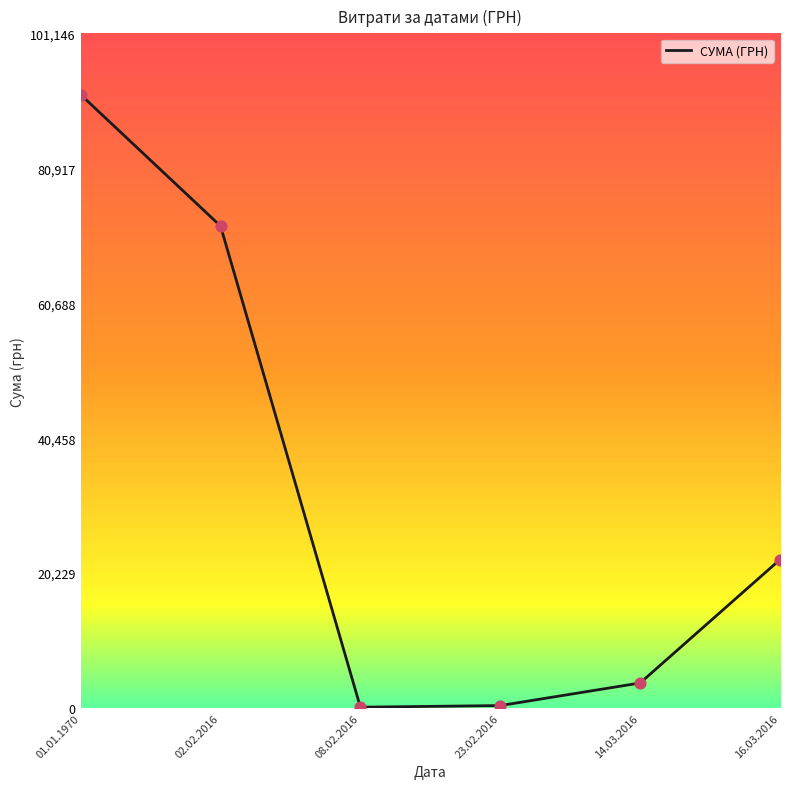

Between 08.02.2016 and 02.02.2016, which is larger?

02.02.2016